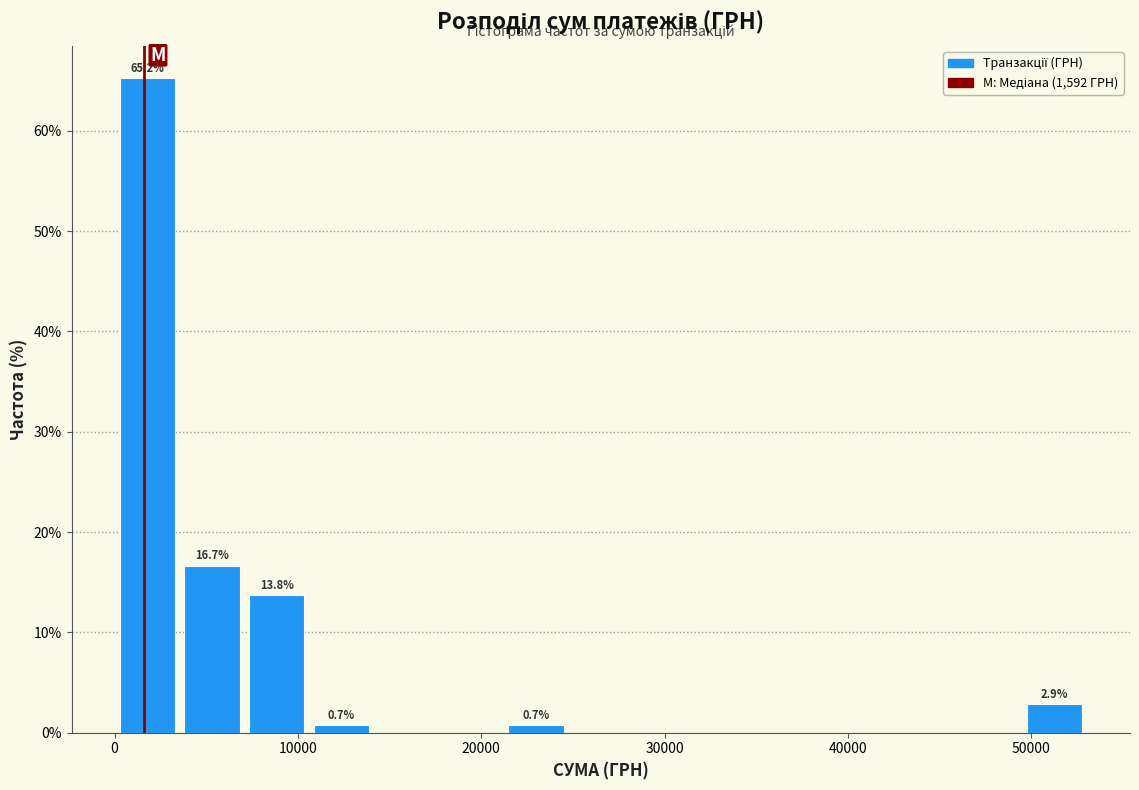

Around what value on the x-axis is the tallest bar? Give the approximate position of its centre, as read against the axis.

2000